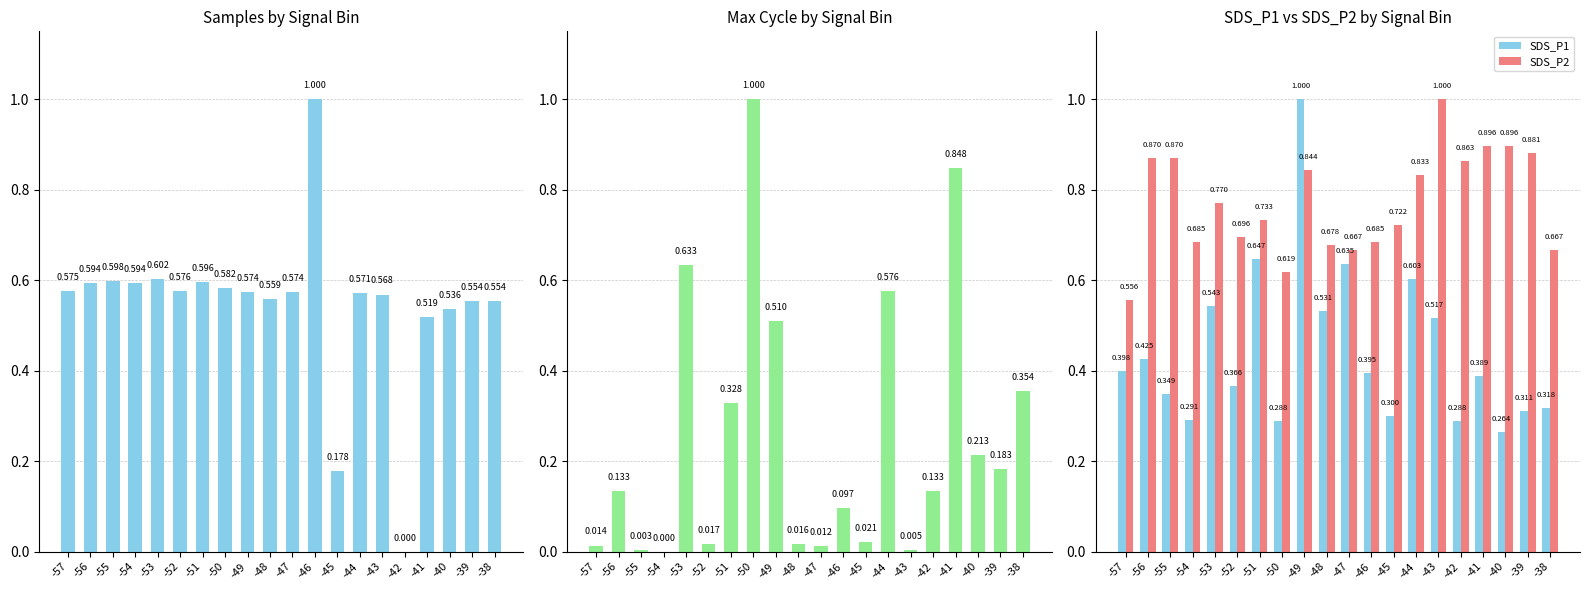

The SDS_P1 series shows 0.3 at -39. True or false?

True